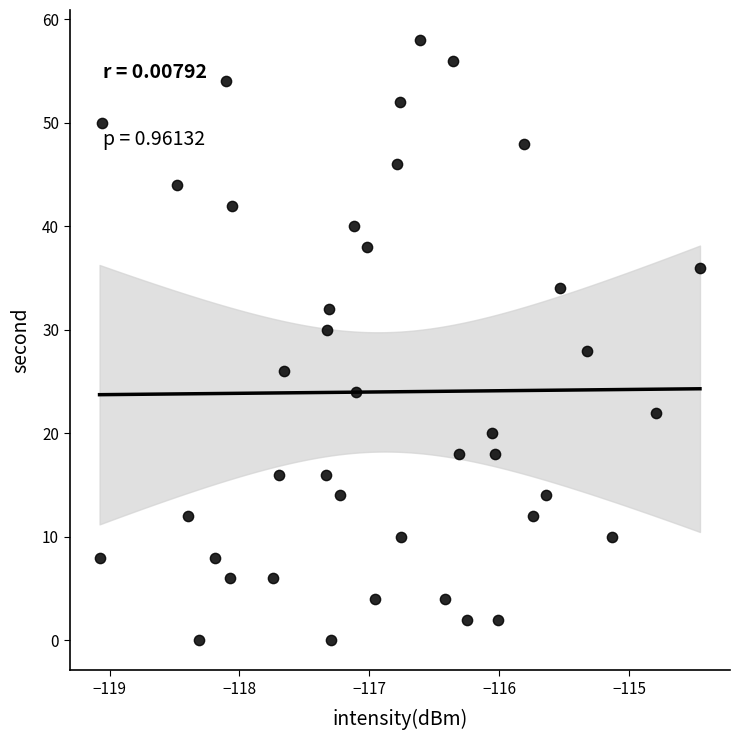

What is the range of Y values (max minus min)?

58